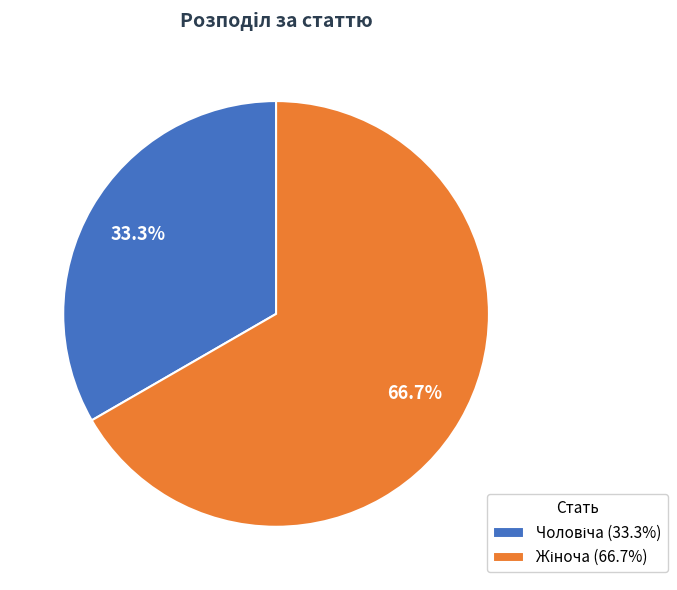

Is there a majority slice in this chart?

Yes